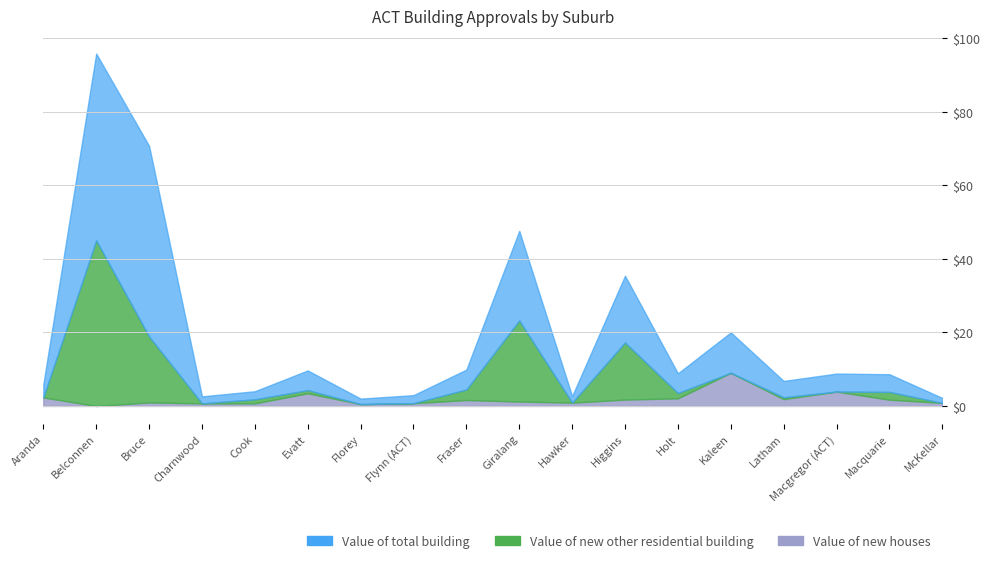

True or false: Value of new houses and Value of new other residential building cross at least once.

False